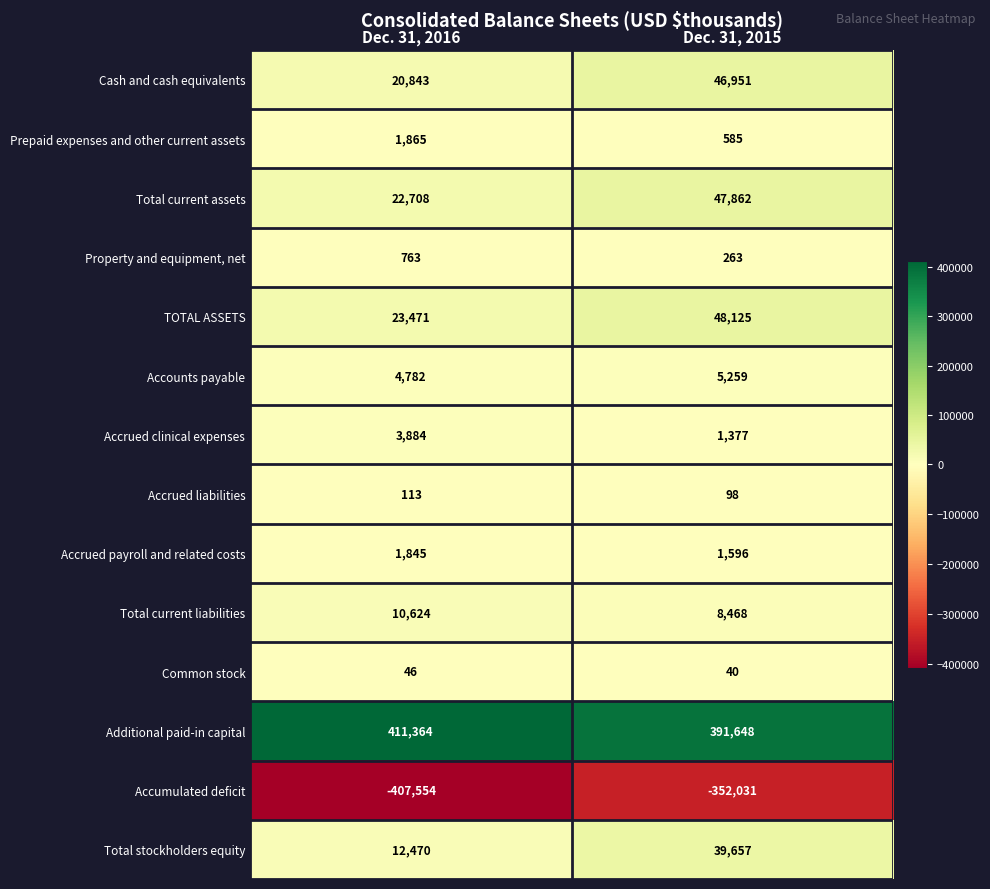

Is it true that Accrued payroll and related costs equals 1596 at Dec. 31, 2015?

True